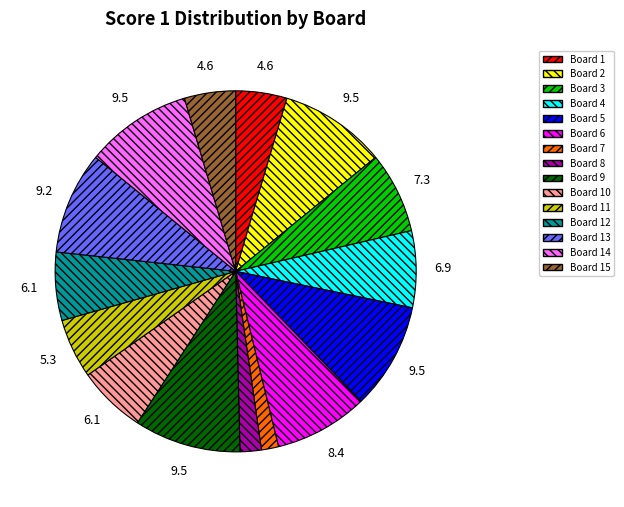

True or false: Board 3 accounts for 7% of the total.

True